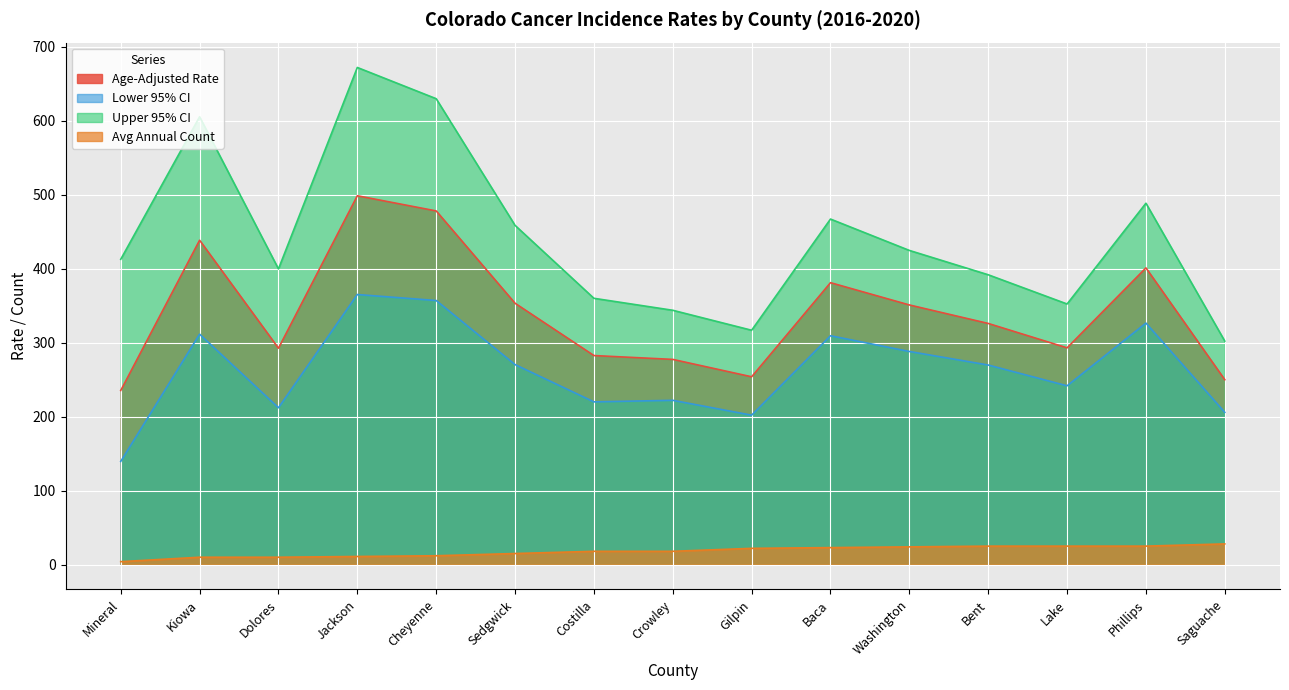

The value of Upper 95% CI at Bent is 592.1. True or false?

False